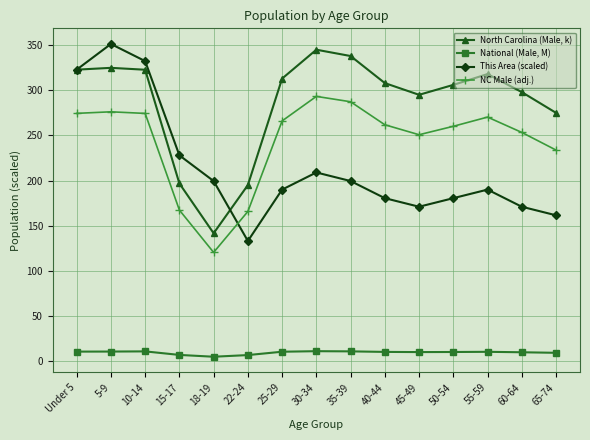

How many data points in NC Male (adj.) are above 261?

8